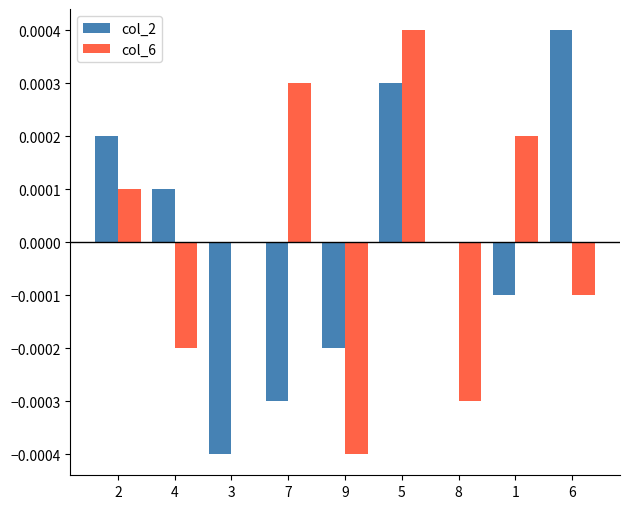

Are the bars horizontal?

No